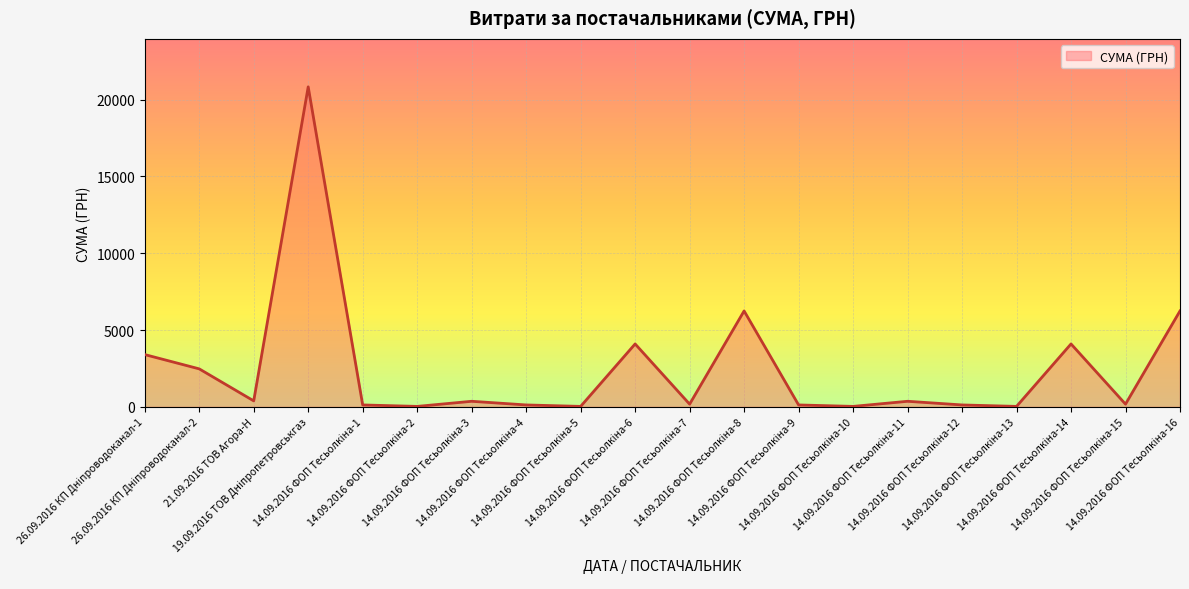

At which label does the data first exceed 364?

26.09.2016 КП Дніпроводоканал-1